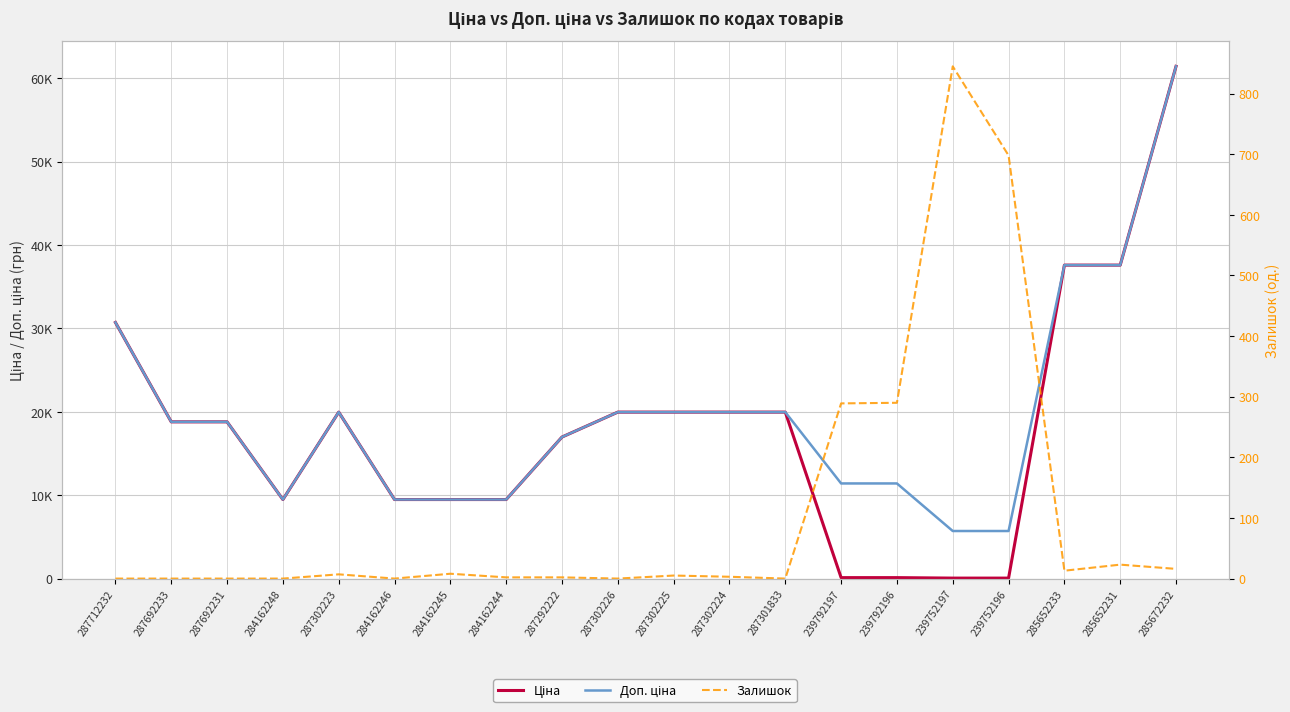

What position from the left is 239752197?

16